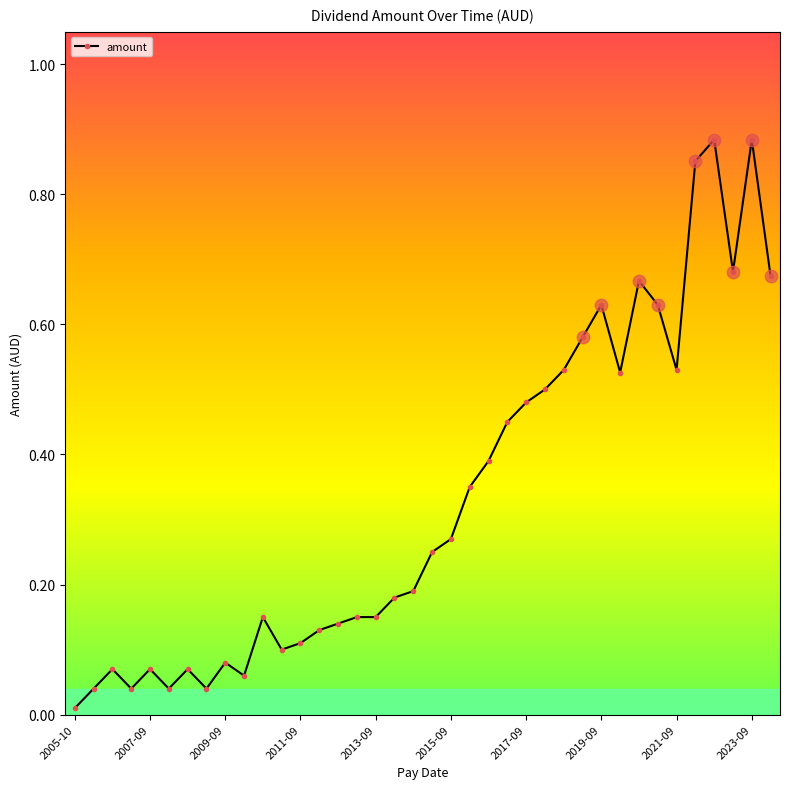

True or false: there are more than 1 points higher than both neighbors.

True